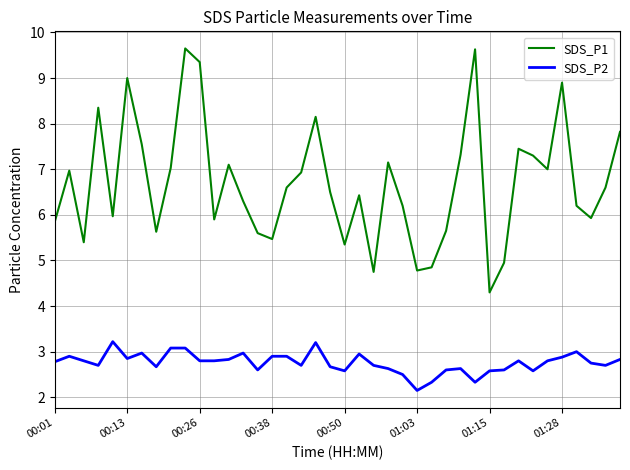

Which series has the largest range (max minus min)?

SDS_P1